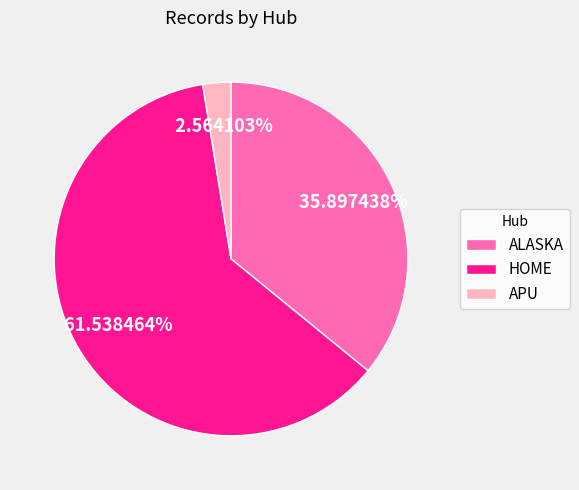

What is the total percentage of APU and HOME?

64.1%